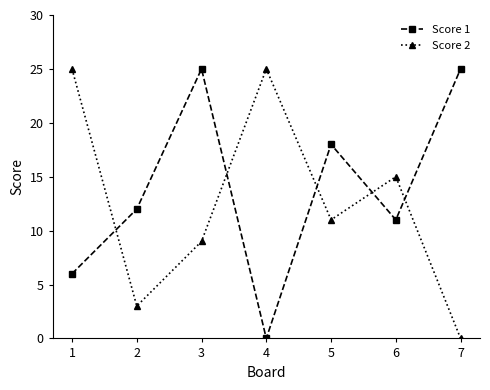

Is the value of Score 2 at 4 greater than the value of Score 1 at 5?

Yes